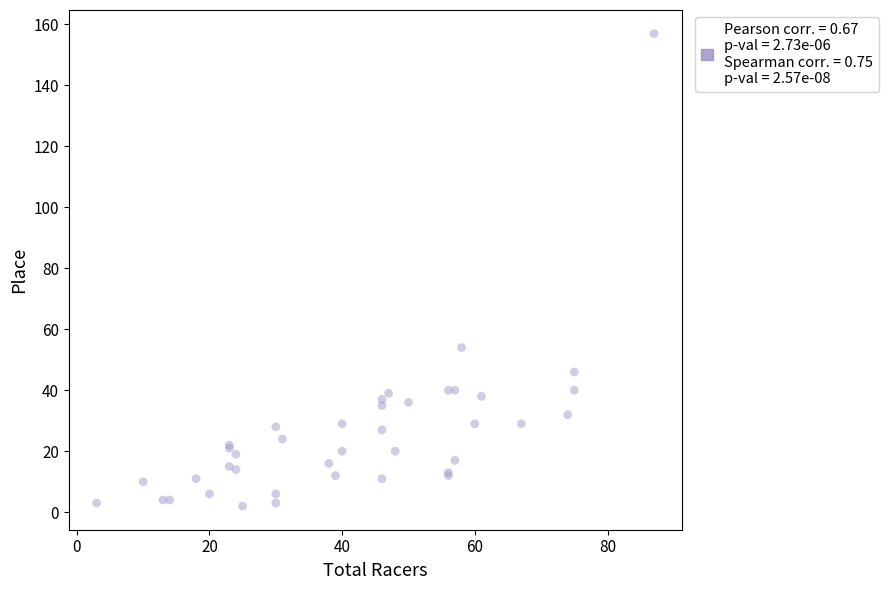

What Y value in the scatter plot is closest to 79?

54